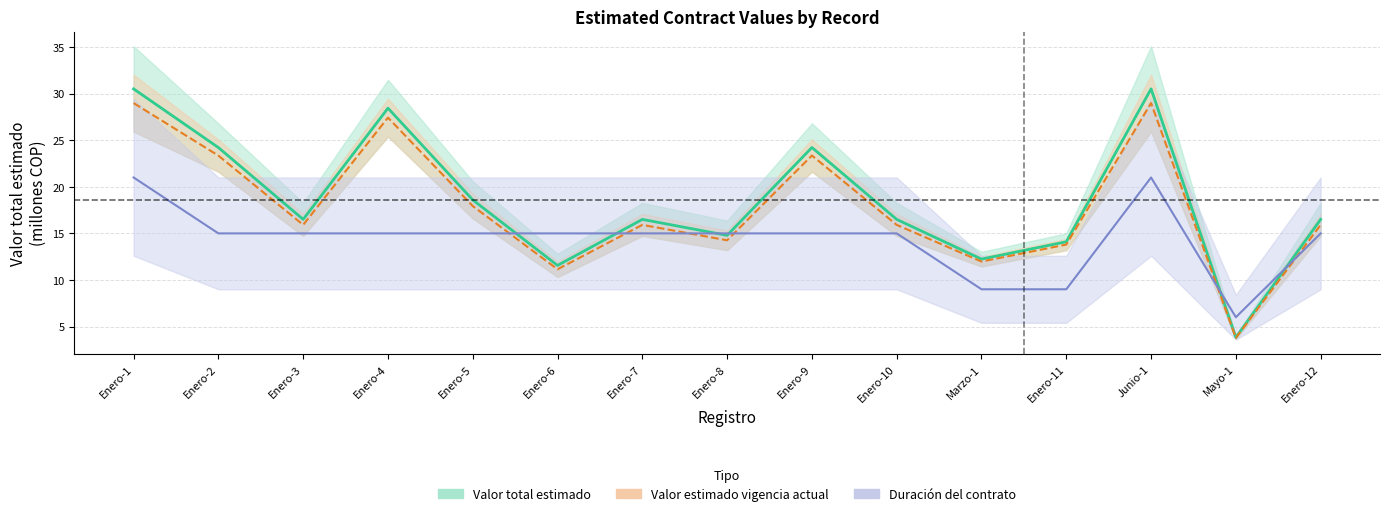

Where does the Valor estimado en la vigencia actual series first go above 15?

Enero-1